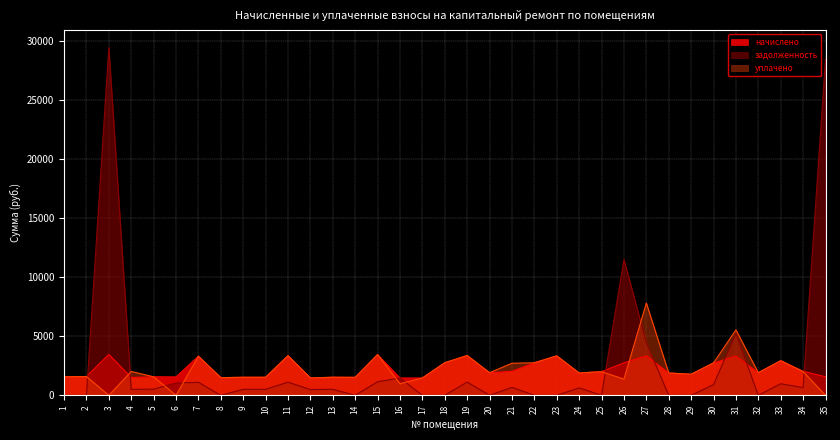

What is the spread (max minus min) of values at 27?

4469.8